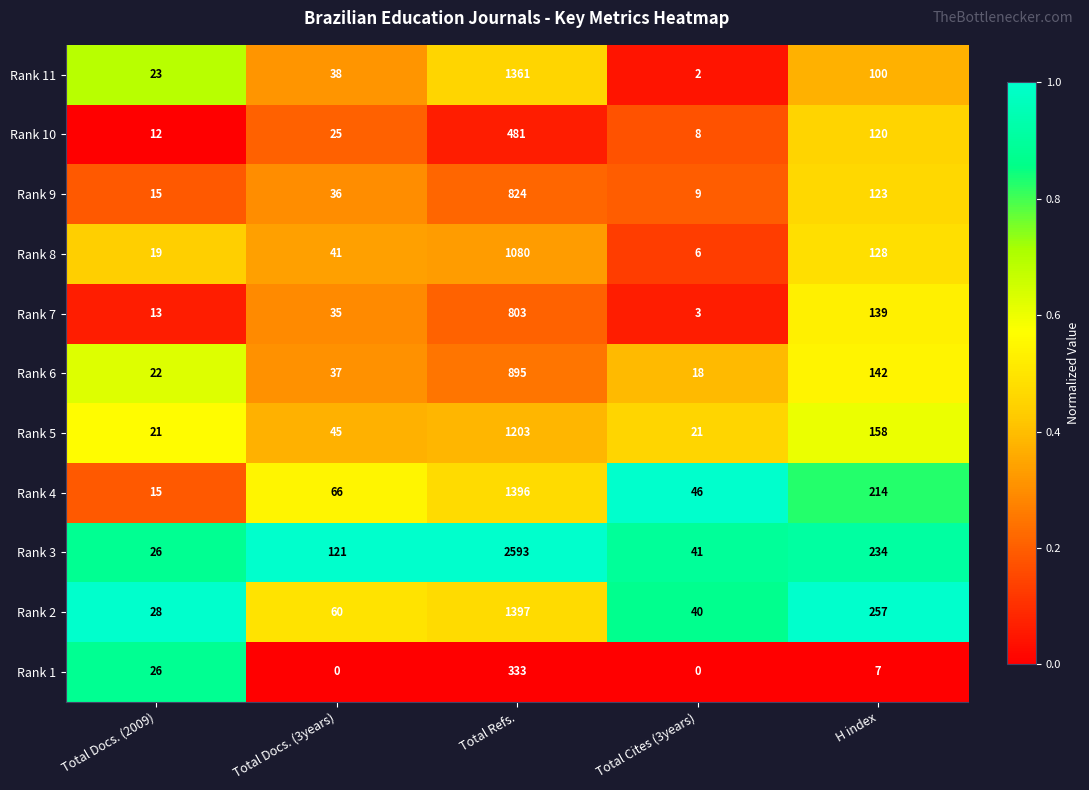

Which series has the widest spread of values?

Rank 3